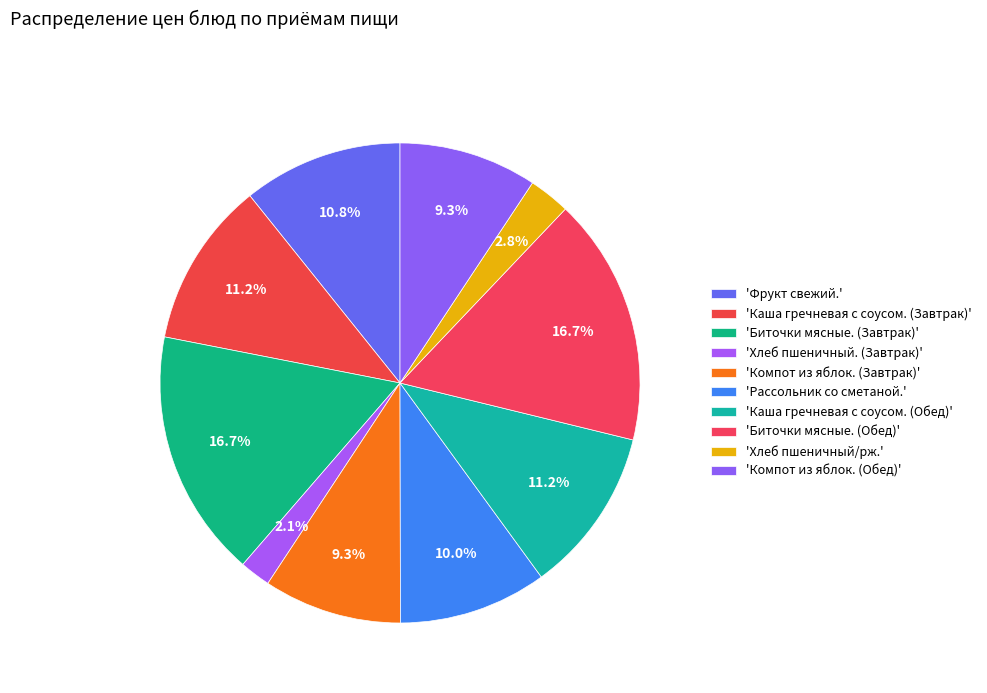

What is the largest slice in the pie chart?

Биточки мясные. (Завтрак)